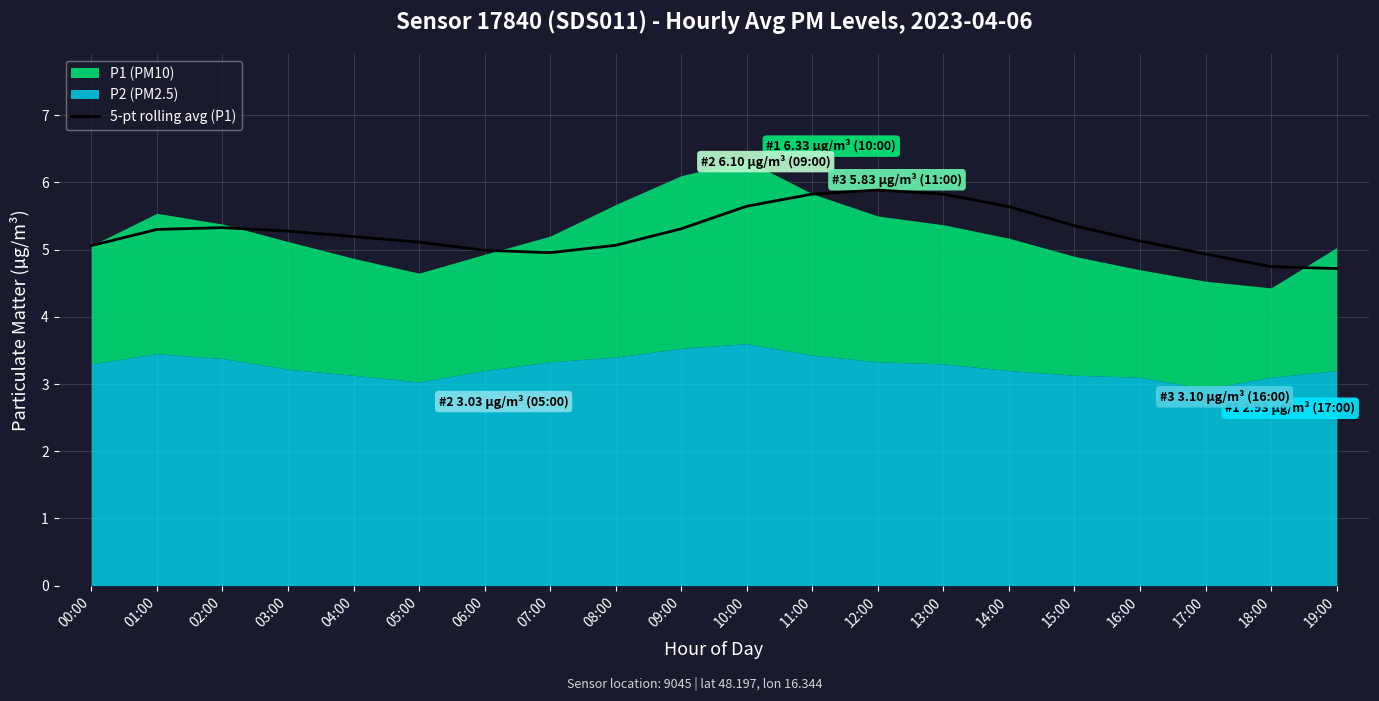

What is the difference between the values at 08:00 and 10:00?

0.6